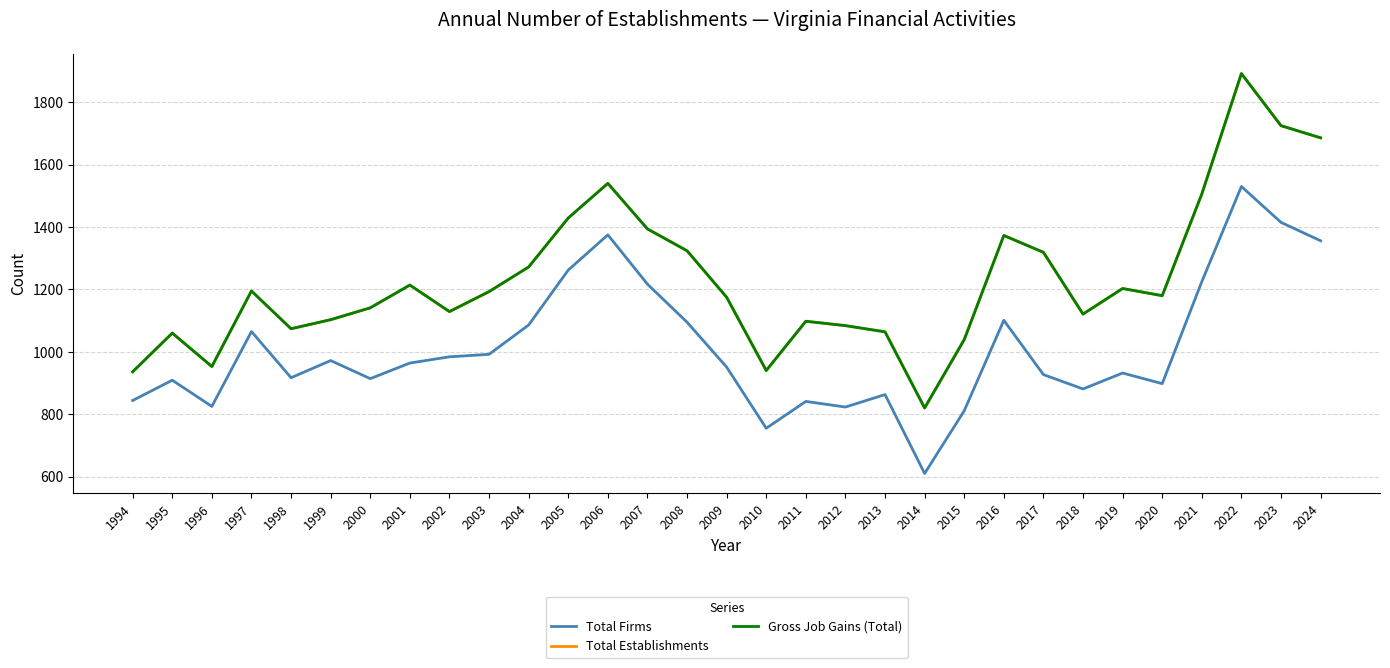

Does the chart display data point markers on the line(s)?

No